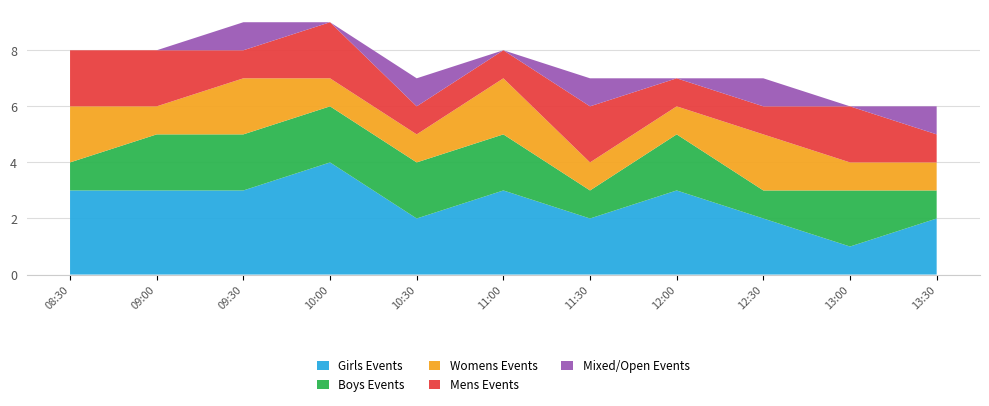

Reading left to right, list all the values displayed in this chart.

Girls Events: 3	3	3	4	2	3	2	3	2	1	2
Boys Events: 1	2	2	2	2	2	1	2	1	2	1
Womens Events: 2	1	2	1	1	2	1	1	2	1	1
Mens Events: 2	2	1	2	1	1	2	1	1	2	1
Mixed/Open Events: 0	0	1	0	1	0	1	0	1	0	1